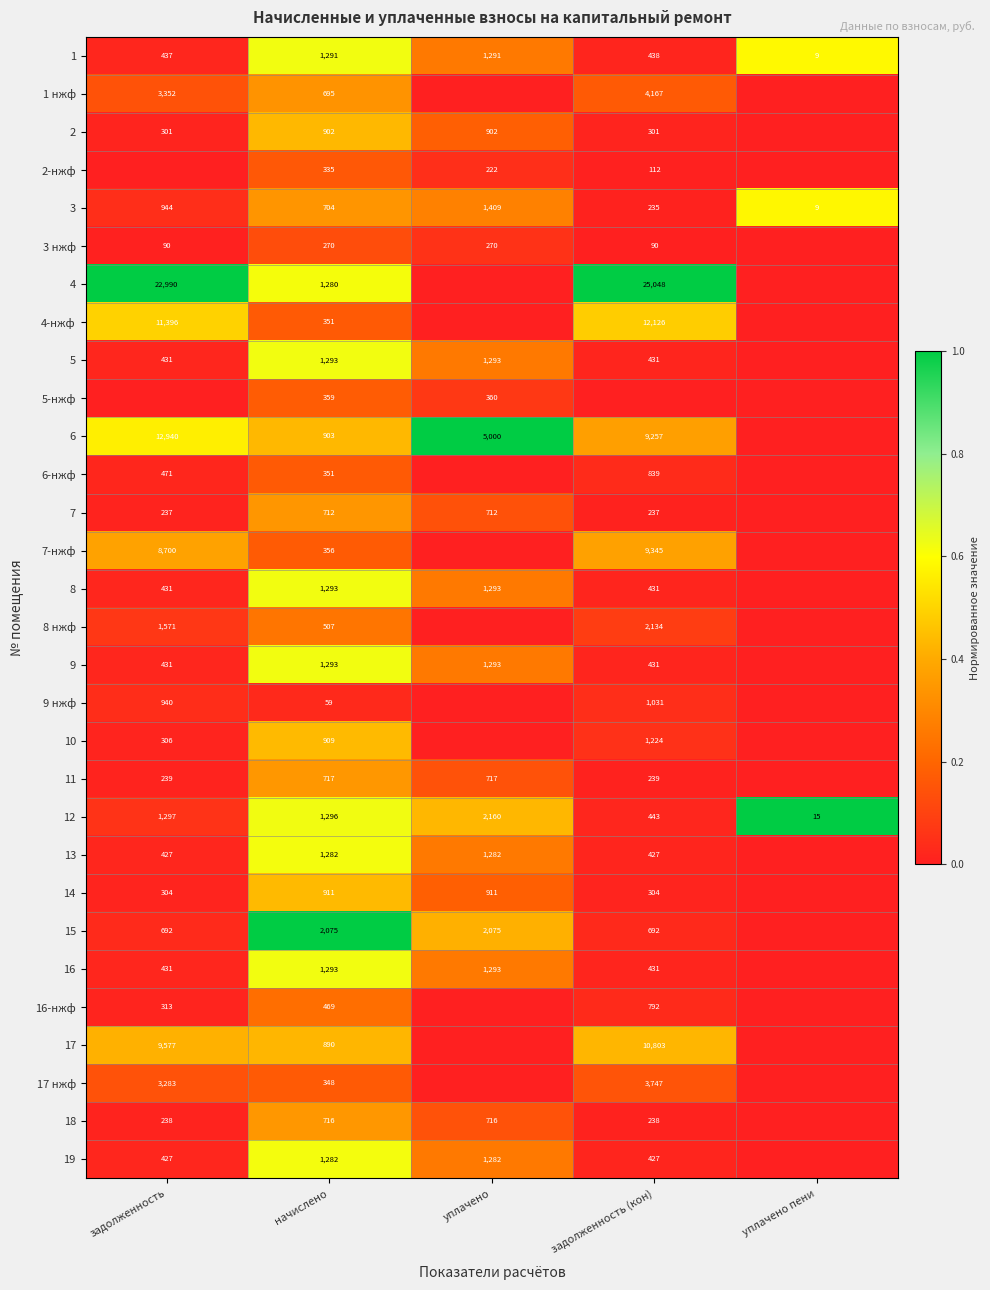

Between начислено and задолженность, which is larger?

начислено